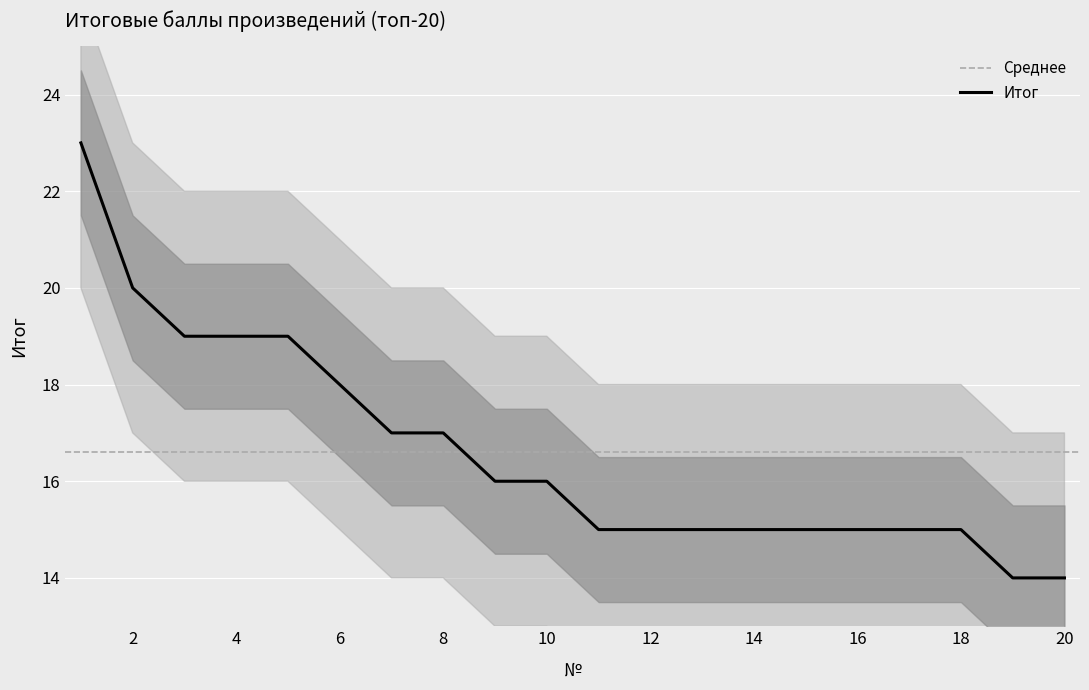

What is the approximate value at 12?

15